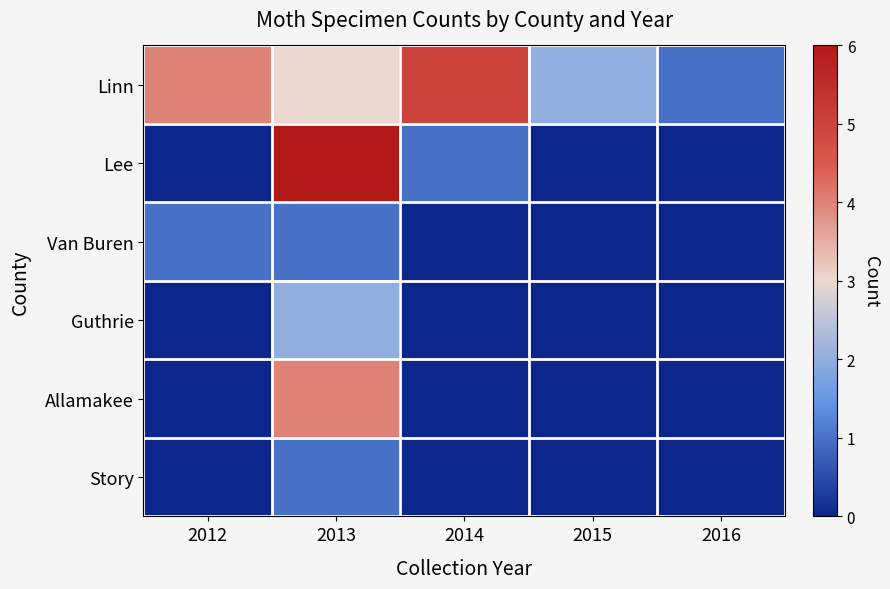

Between 2012 and 2015, which series saw the biggest shift?

Linn